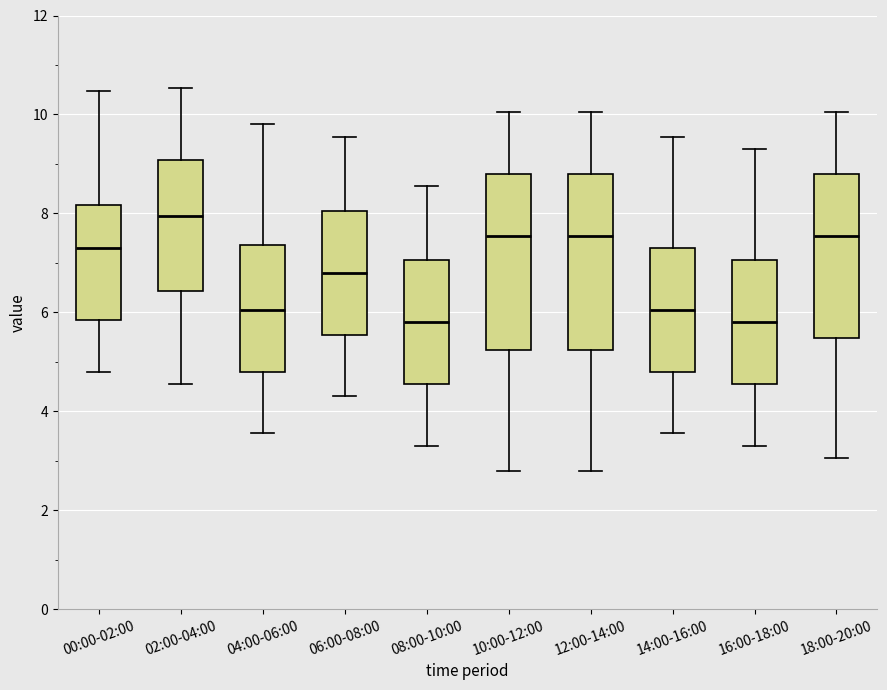

Reading left to right, read every box against the y-axis: the position of its median line, the range the box covers, and the ends of its whiskers. The values are not printed on the chart, so give them approximately, as read against the axis.

00:00-02:00: median 7.4, box 5.8 to 8.2, whiskers 4.8 to 10.4
02:00-04:00: median 8.0, box 6.4 to 9.0, whiskers 4.6 to 10.6
04:00-06:00: median 6.0, box 4.8 to 7.4, whiskers 3.6 to 9.8
06:00-08:00: median 6.8, box 5.6 to 8.0, whiskers 4.4 to 9.6
08:00-10:00: median 5.8, box 4.6 to 7.0, whiskers 3.4 to 8.6
10:00-12:00: median 7.6, box 5.2 to 8.8, whiskers 2.8 to 10.0
12:00-14:00: median 7.6, box 5.2 to 8.8, whiskers 2.8 to 10.0
14:00-16:00: median 6.0, box 4.8 to 7.4, whiskers 3.6 to 9.6
16:00-18:00: median 5.8, box 4.6 to 7.0, whiskers 3.4 to 9.4
18:00-20:00: median 7.6, box 5.4 to 8.8, whiskers 3.0 to 10.0